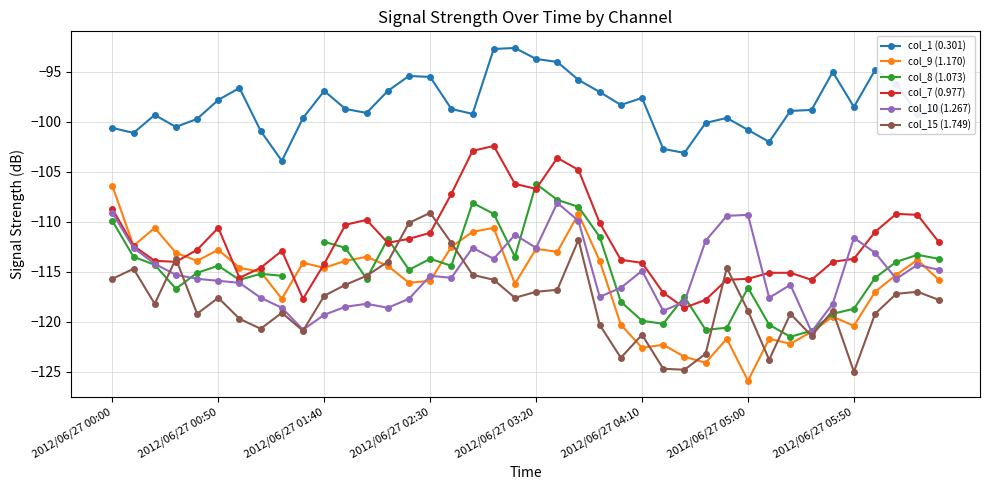

True or false: col_1 (0.301) has a value of -66.9 at 2012/06/27 05:50.

False